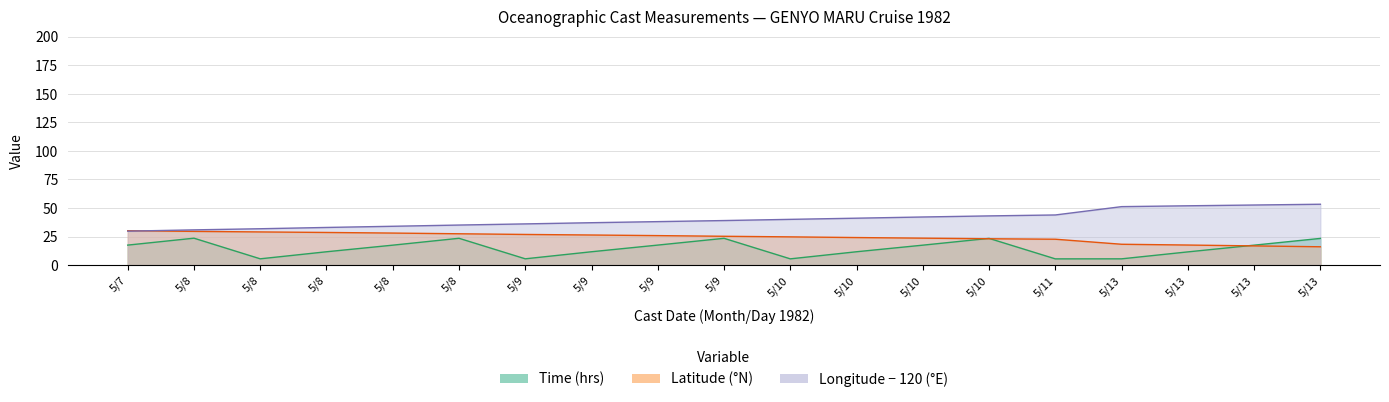

Which has a higher value, 5/11 or 5/8?

5/8